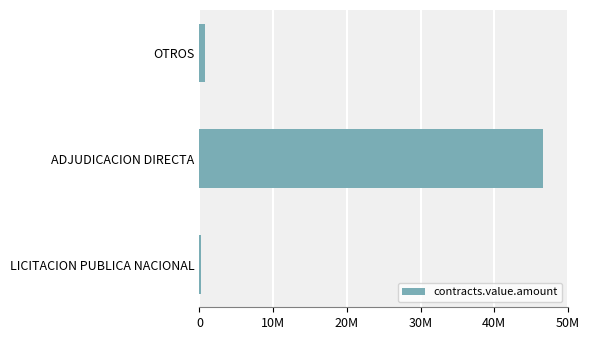

Are the bars horizontal?

Yes